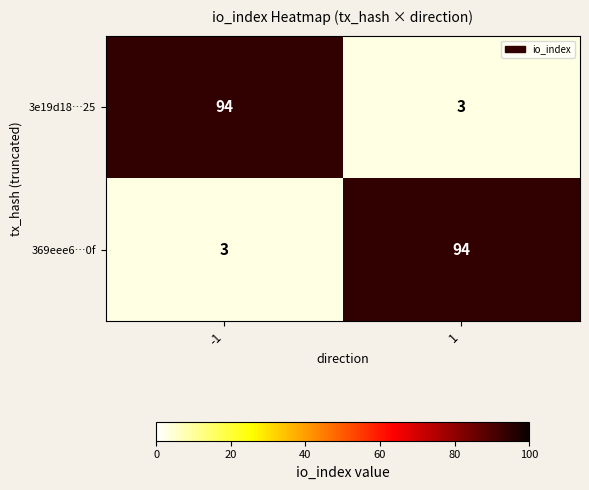

What is the difference between the 3e19d18…25 values at -1 and 1?

91